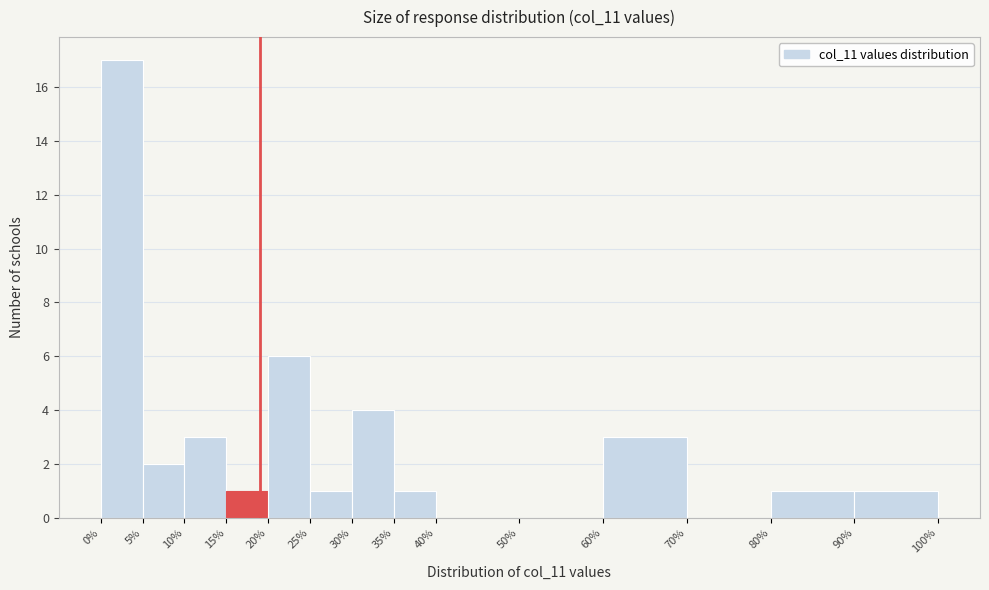

Reading left to right, list every bar in this chart as the range it spans on the x-axis followed by its height. The values are not printed on the chart, so give them approximately, as read against the axis.

0% to 5%: 17
5% to 10%: 2
10% to 15%: 3
15% to 20%: 1
20% to 25%: 6
25% to 30%: 1
30% to 35%: 4
35% to 40%: 1
40% to 50%: 0
50% to 60%: 0
60% to 70%: 3
70% to 80%: 0
80% to 90%: 1
90% to 100%: 1